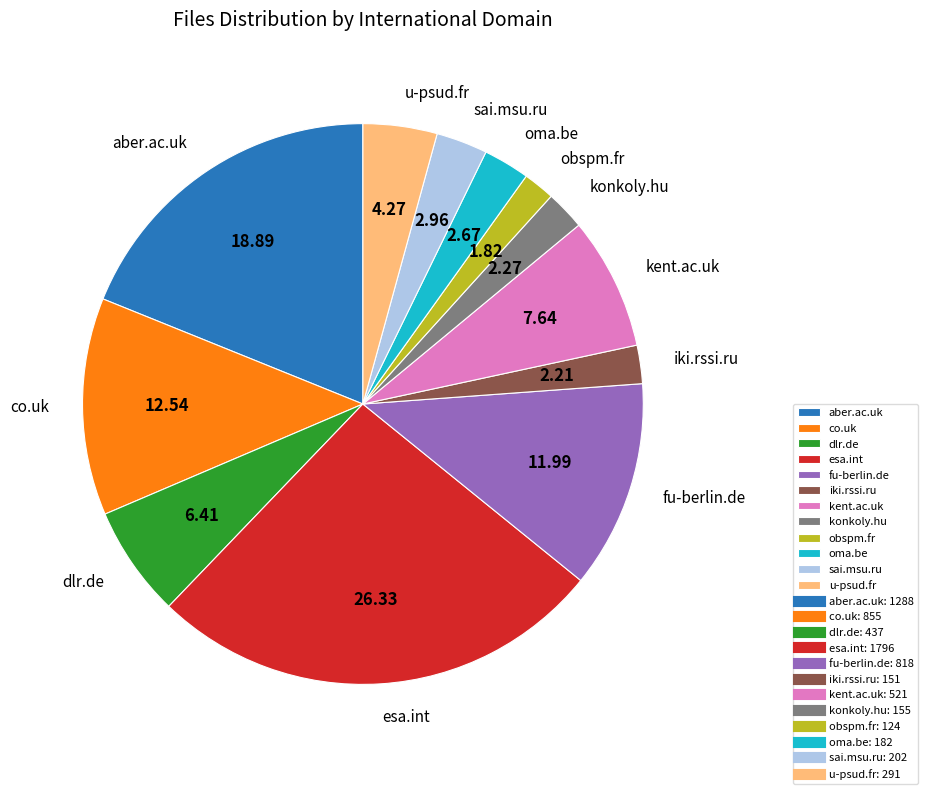

Is dlr.de the majority of the pie?

No